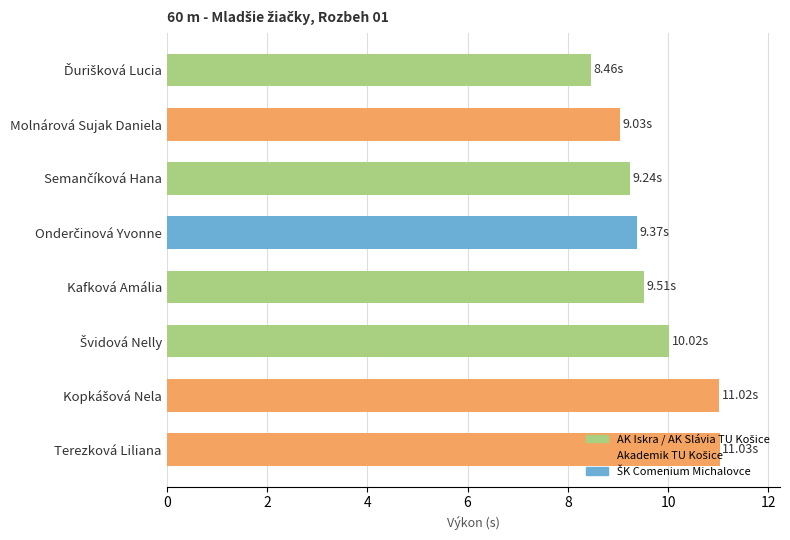

What is the difference between the maximum and minimum values?

2.6